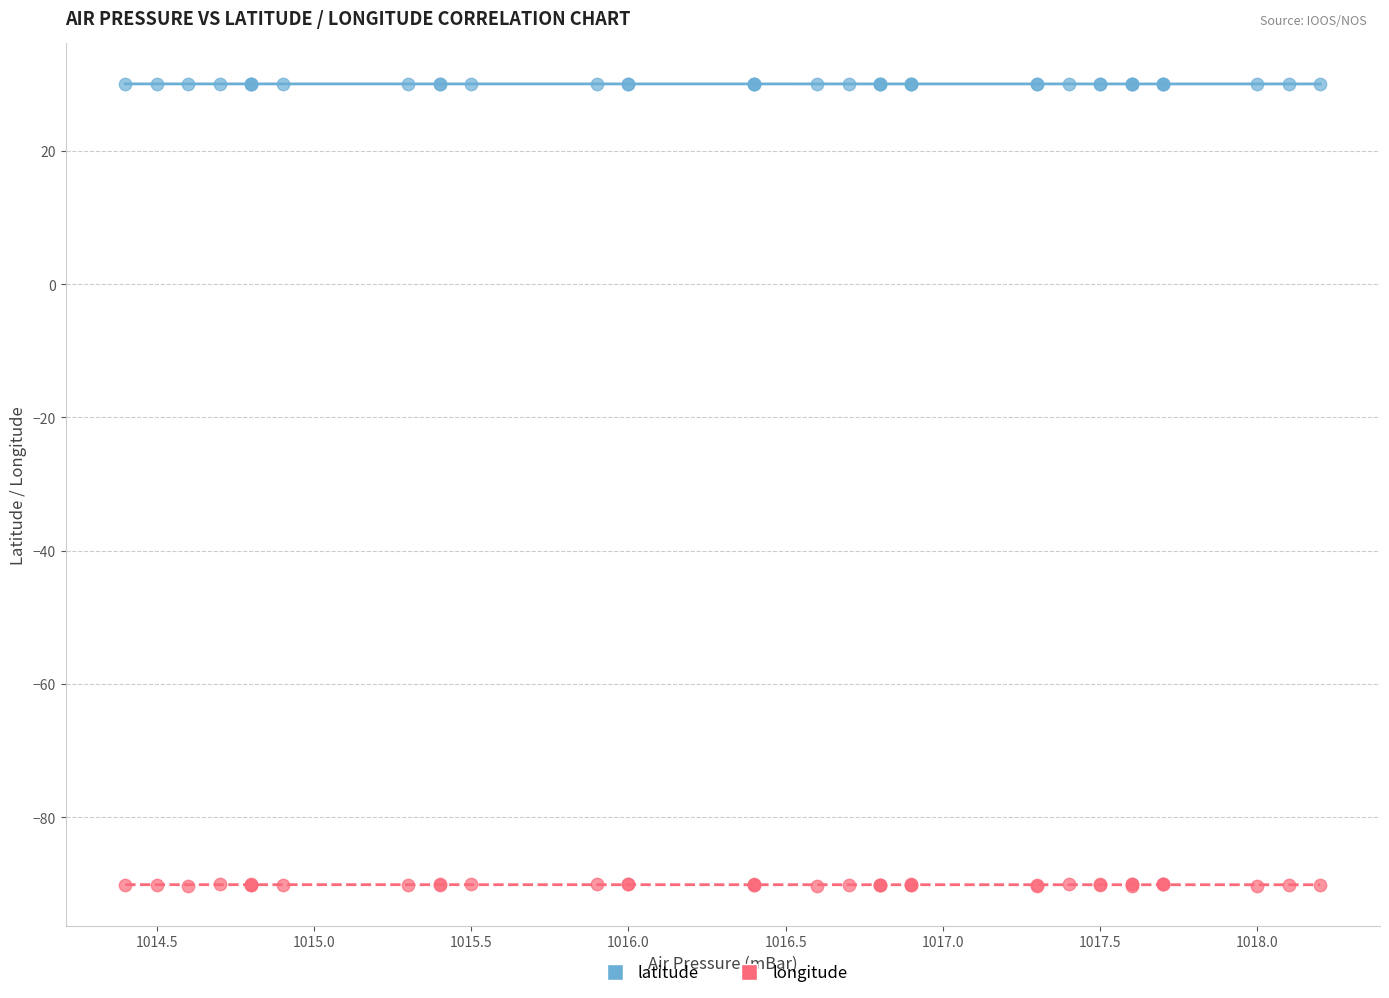

What are all the series names shown in the legend?

latitude, longitude